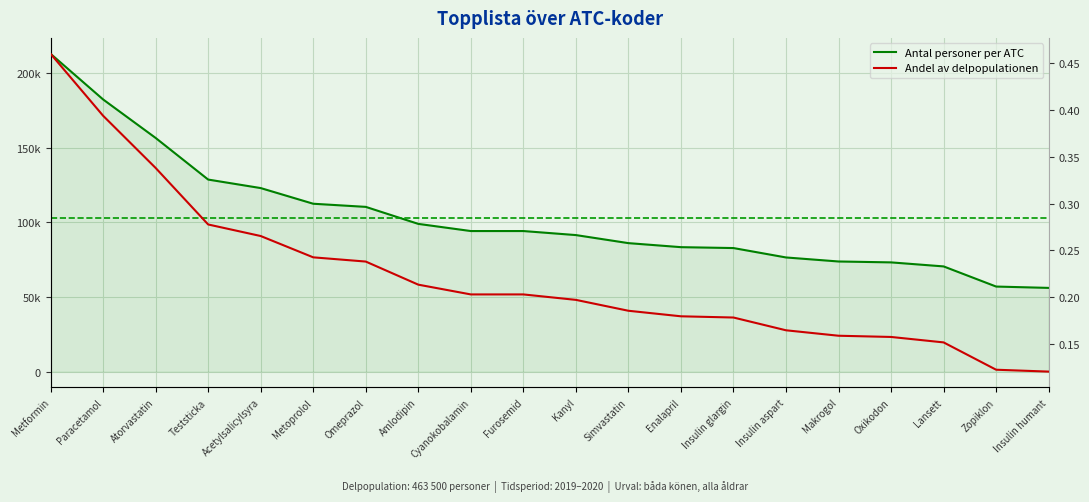

Reading left to right, extract all data points from this chart.

Antal personer per ATC: 213000.0	182400.0	156600.0	128700.0	123000.0	112500.0	110400.0	99000.0	94200.0	94200.0	91500.0	86100.0	83400.0	82800.0	76500.0	73800.0	73200.0	70500.0	57000.0	56100.0
Andel av delpopulationen: 0.5	0.4	0.3	0.3	0.3	0.2	0.2	0.2	0.2	0.2	0.2	0.2	0.2	0.2	0.2	0.2	0.2	0.2	0.1	0.1